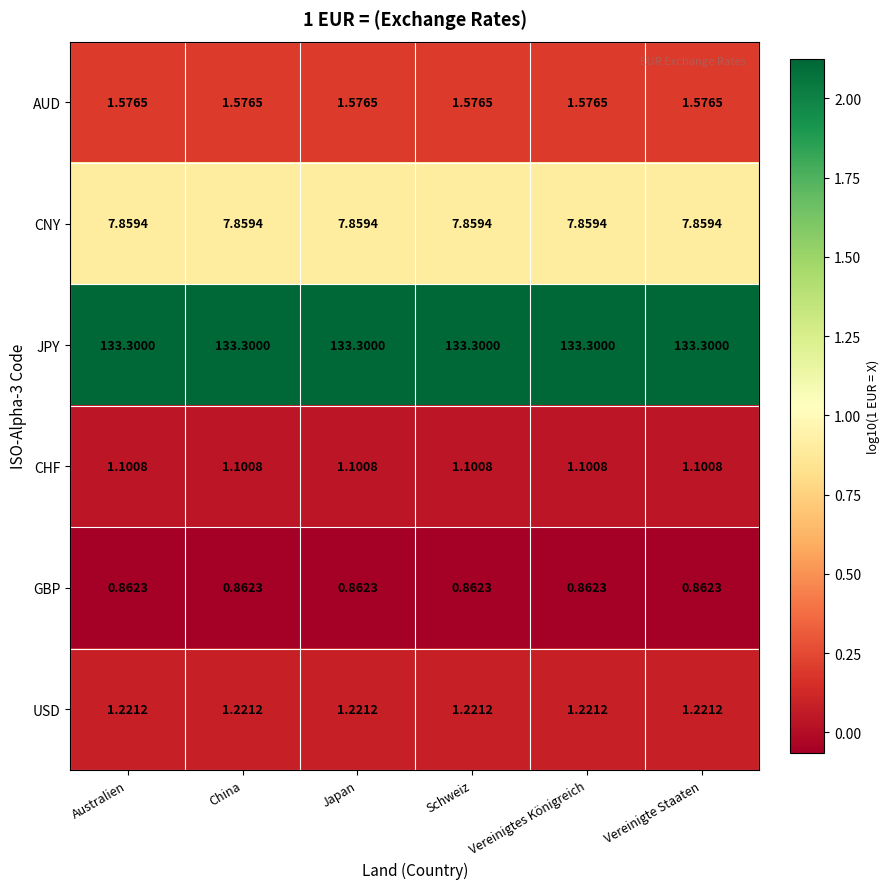

At China, list the series in order from smallest to largest.

GBP, CHF, USD, AUD, CNY, JPY